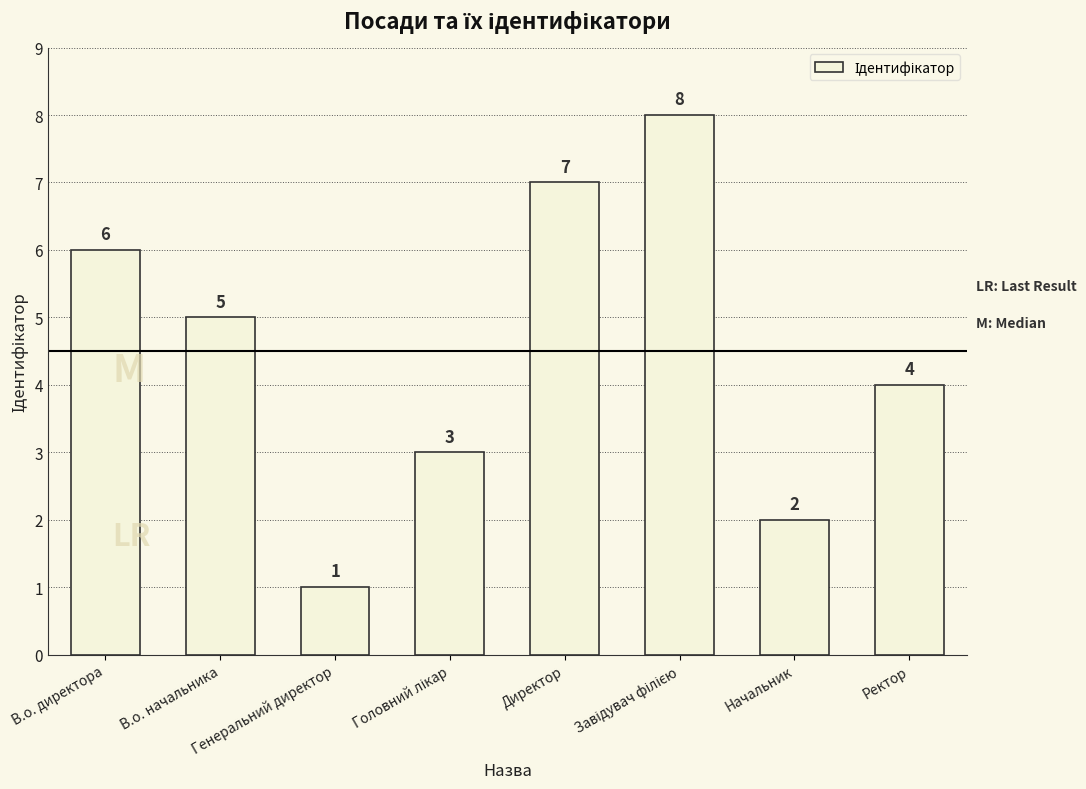

How many values are below 5?

4